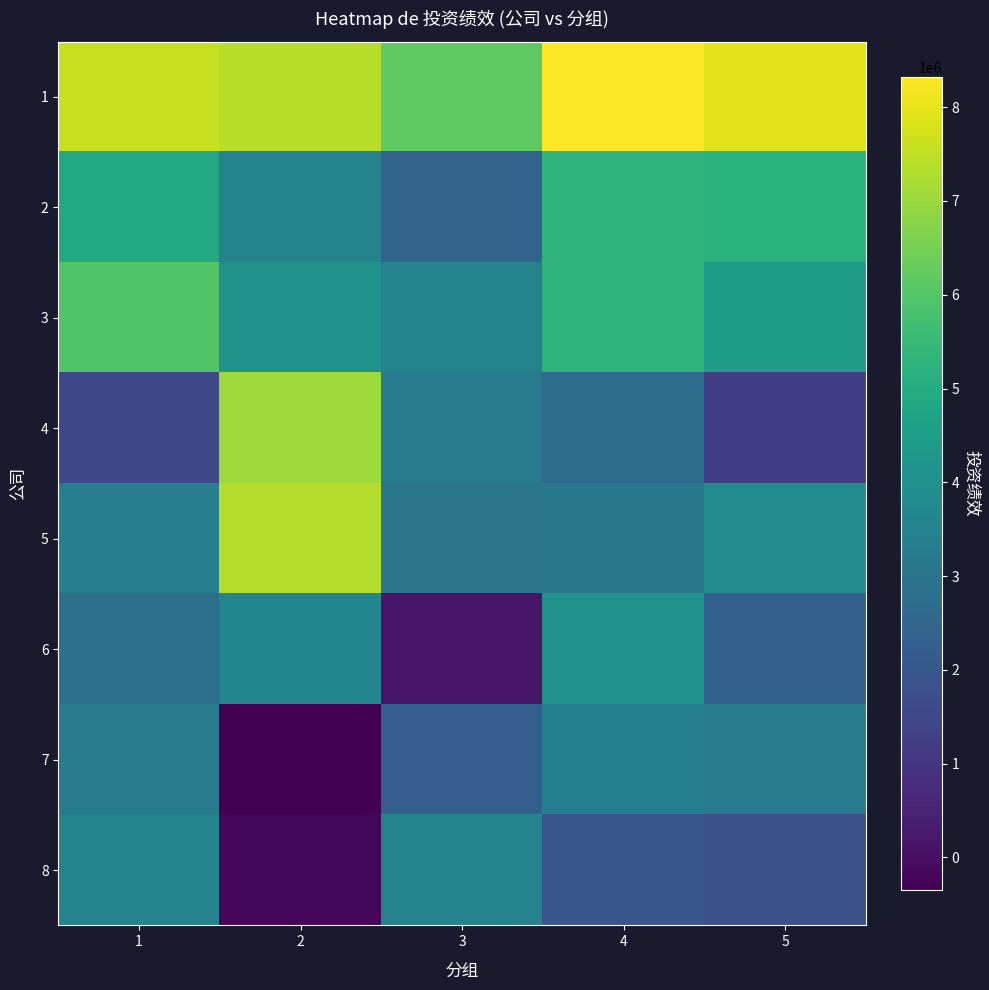

Reading left to right, what are all the values shown in this chart?

1: 1=7579530	2=7385739	3=6182202	4=8319429	5=7946165
2: 1=4888408	2=3520606	3=2414870	4=5279186	5=5193341
3: 1=5961039	2=4064073	3=3539515	4=5291115	5=4449430
4: 1=1542285	2=7062144	3=3232533	4=2722775	5=1268455
5: 1=3362425	2=7370015	3=3059925	4=3151685	5=3832950
6: 1=2864280	2=3626213	3=165009	4=4119333	5=2337734
7: 1=3181214	2=-346388	3=2226756	4=3407800	5=3180375
8: 1=3531827	2=-229179	3=3526600	4=1977250	5=1809225